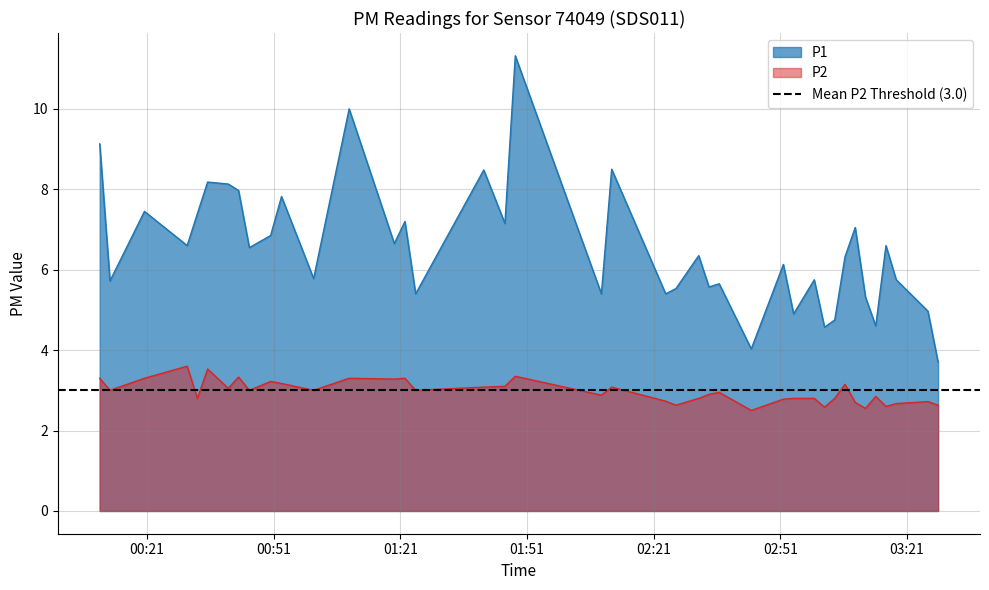

What is the minimum value for P1?

3.7